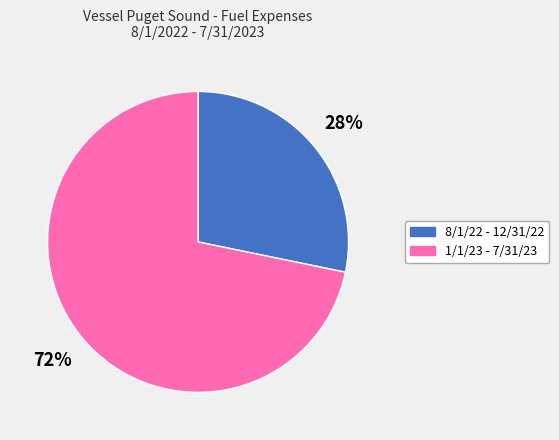

Which category has the biggest portion of the pie?

1/1/23 - 7/31/23